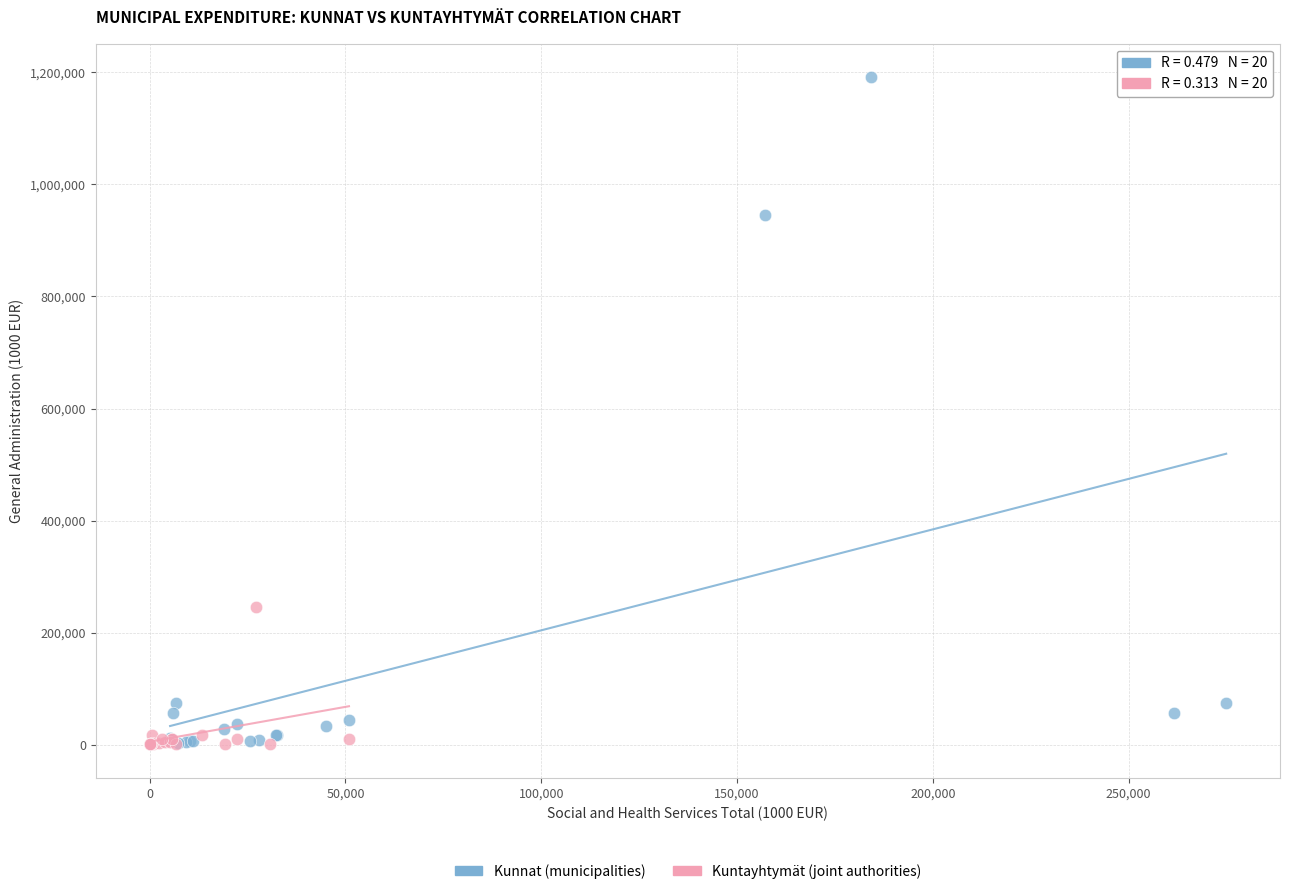

Which series contains the highest Y value?

Kunnat (municipalities)